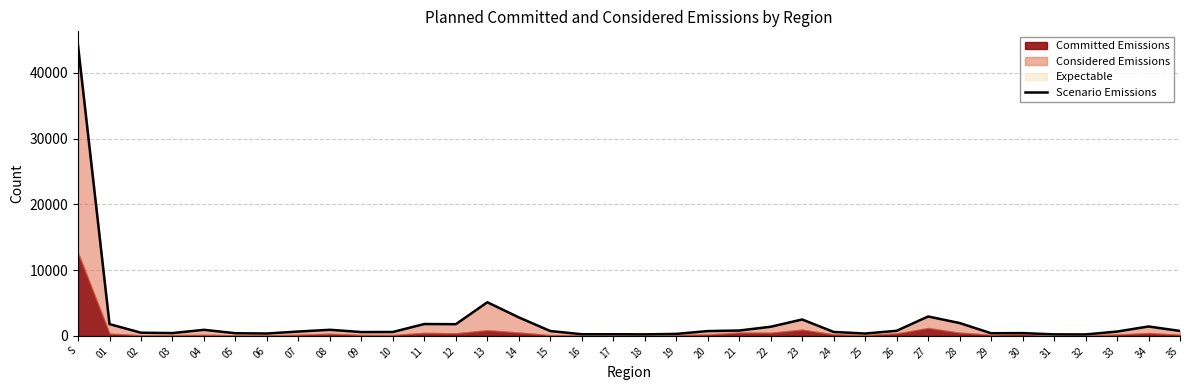

Is it true that the value at 35 is 451?

False